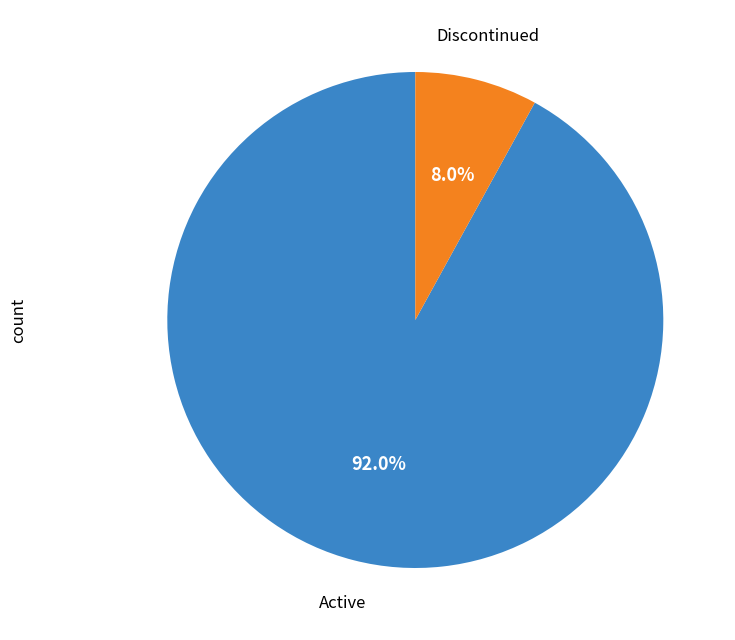

Which slice is the smallest?

Discontinued